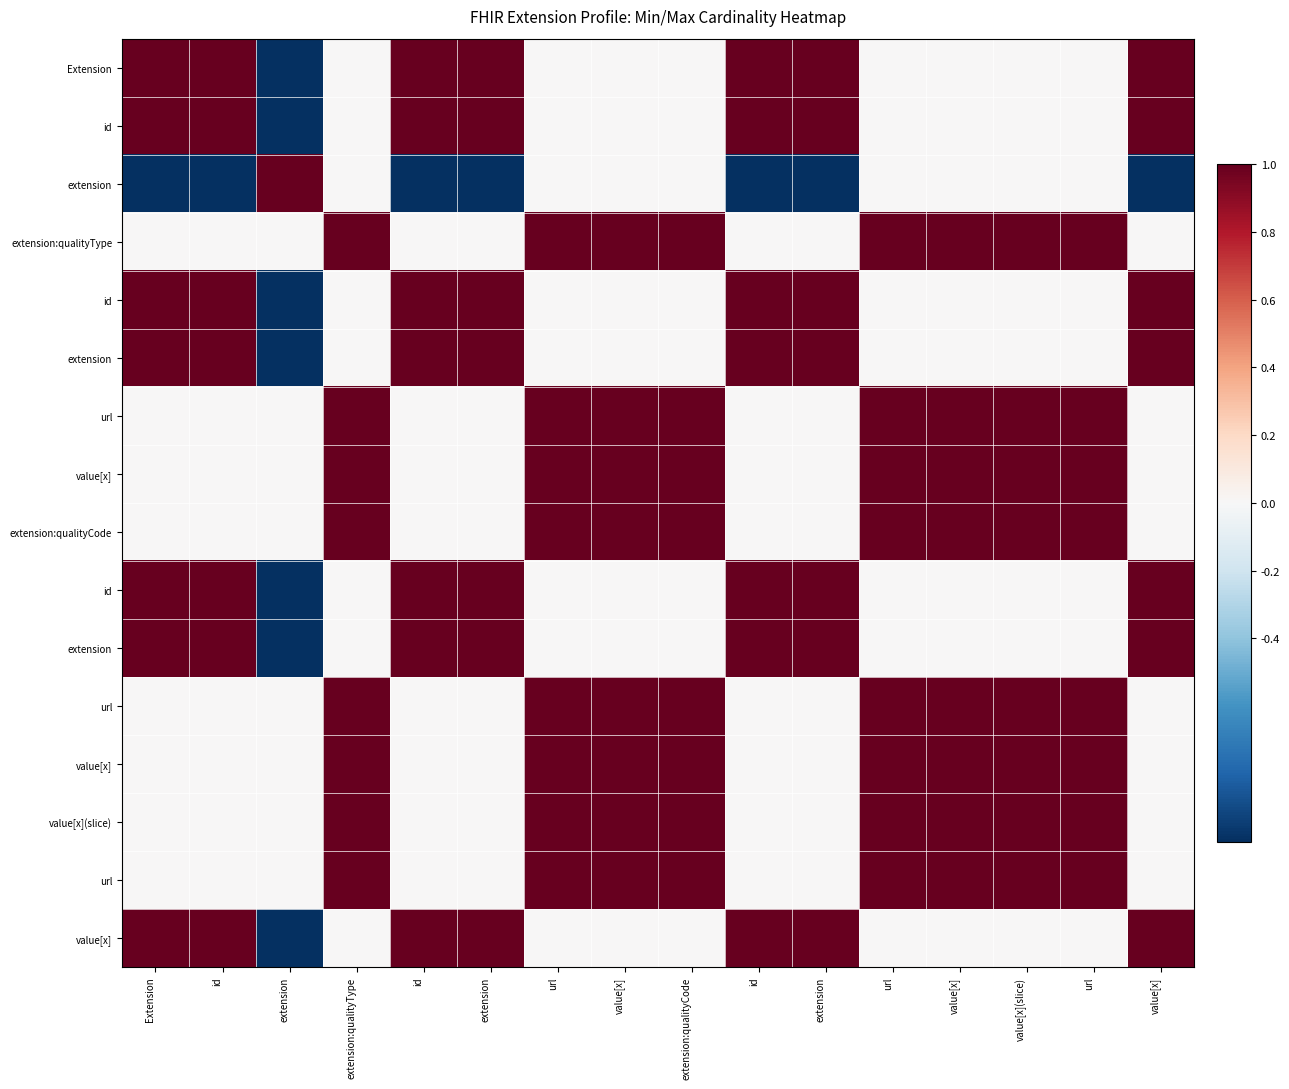

What is the maximum value shown in the chart?

1